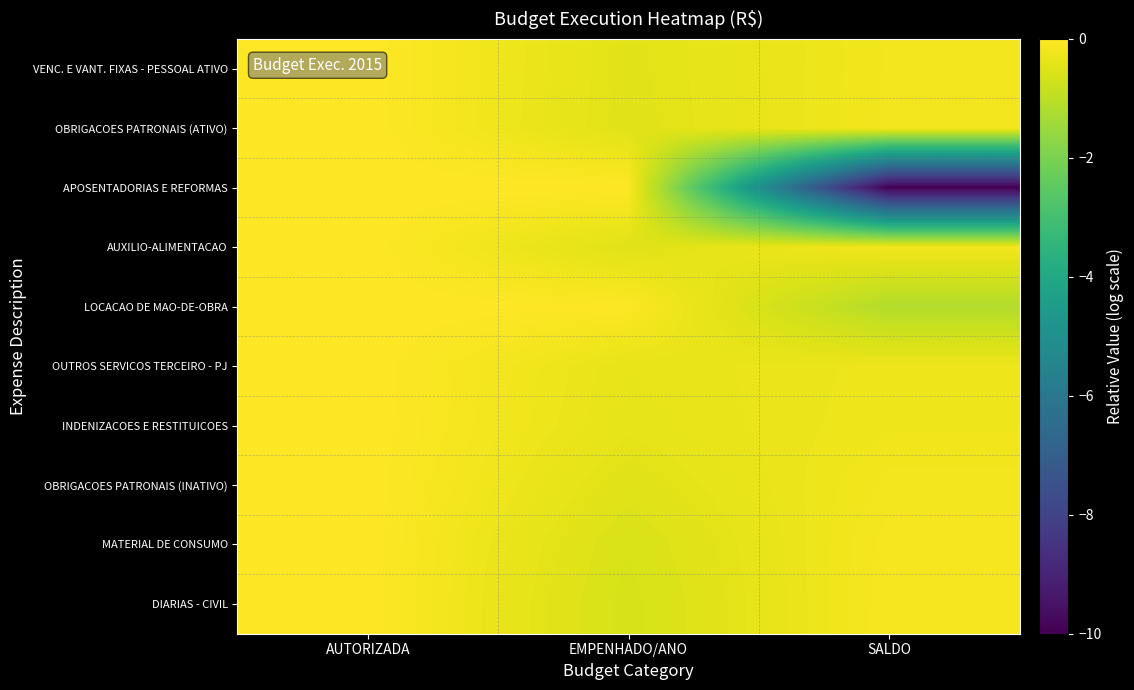

Reading right to left, what are all the values shown in this chart?

VENC. E VANT. FIXAS - PESSOAL ATIVO: SALDO=-0.2	EMPENHADO/ANO=-0.5	AUTORIZADA=0.0
OBRIGACOES PATRONAIS (ATIVO): SALDO=-0.2	EMPENHADO/ANO=-0.5	AUTORIZADA=0.0
APOSENTADORIAS E REFORMAS: SALDO=-10.0	EMPENHADO/ANO=0.0	AUTORIZADA=0.0
AUXILIO-ALIMENTACAO: SALDO=-0.2	EMPENHADO/ANO=-0.5	AUTORIZADA=0.0
LOCACAO DE MAO-DE-OBRA: SALDO=-1.1	EMPENHADO/ANO=-0.0	AUTORIZADA=0.0
OUTROS SERVICOS TERCEIRO - PJ: SALDO=-0.3	EMPENHADO/ANO=-0.4	AUTORIZADA=0.0
INDENIZACOES E RESTITUICOES: SALDO=-0.2	EMPENHADO/ANO=-0.4	AUTORIZADA=0.0
OBRIGACOES PATRONAIS (INATIVO): SALDO=-0.2	EMPENHADO/ANO=-0.5	AUTORIZADA=0.0
MATERIAL DE CONSUMO: SALDO=-0.1	EMPENHADO/ANO=-0.6	AUTORIZADA=0.0
DIARIAS - CIVIL: SALDO=-0.1	EMPENHADO/ANO=-0.6	AUTORIZADA=0.0